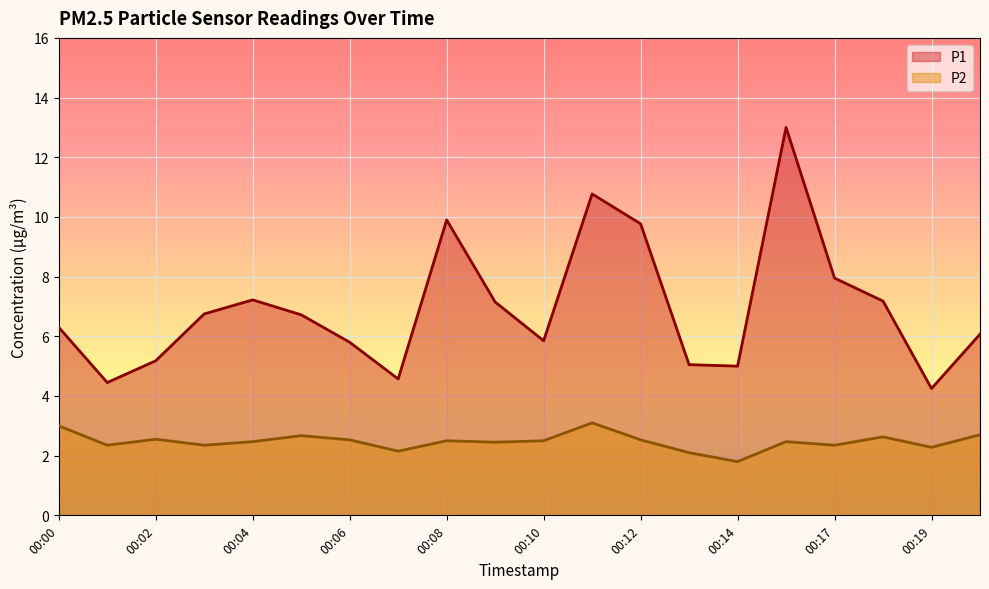

What is the minimum value for P2?

1.8